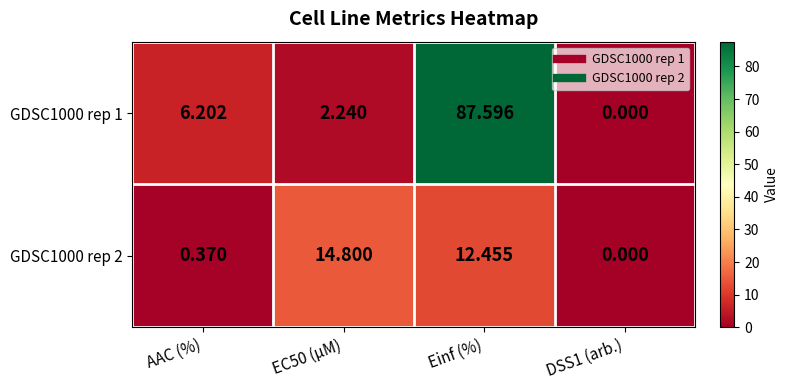

At which category is the sum across all series the highest?

Einf (%)